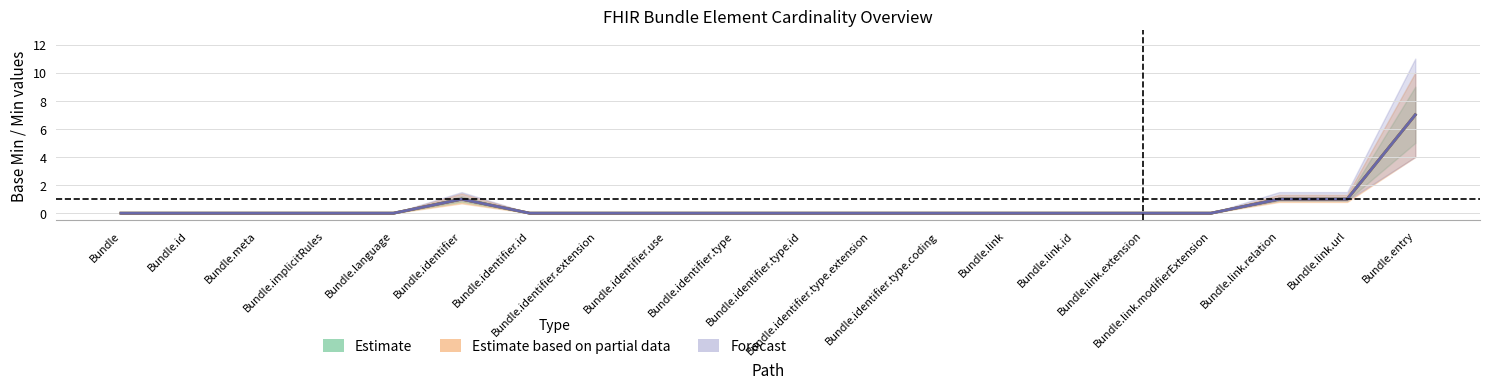

At how many categories does at least one series exceed 5?

1